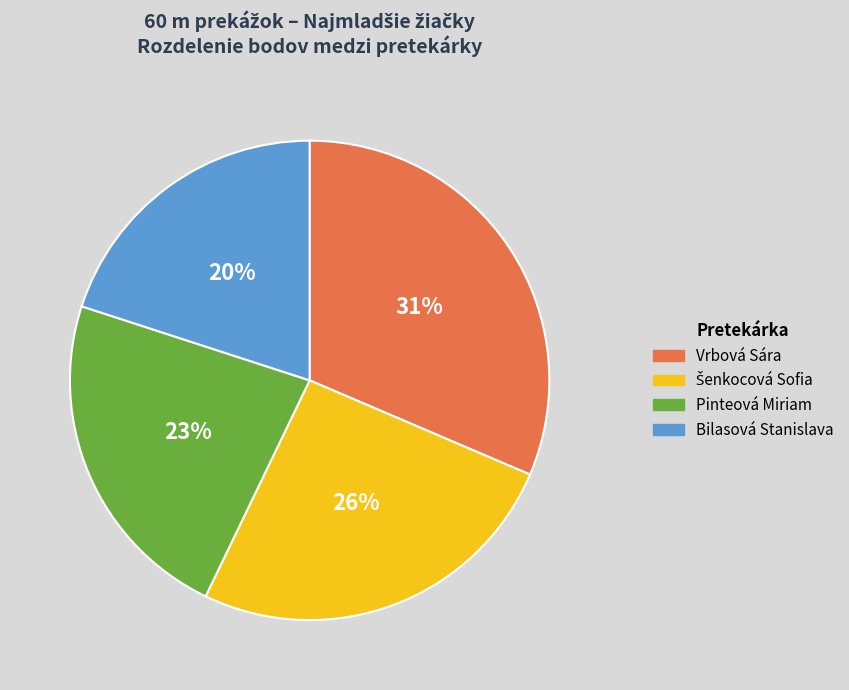

To the nearest percent, what is the difference between the largest and smallest slice percentages?

11%